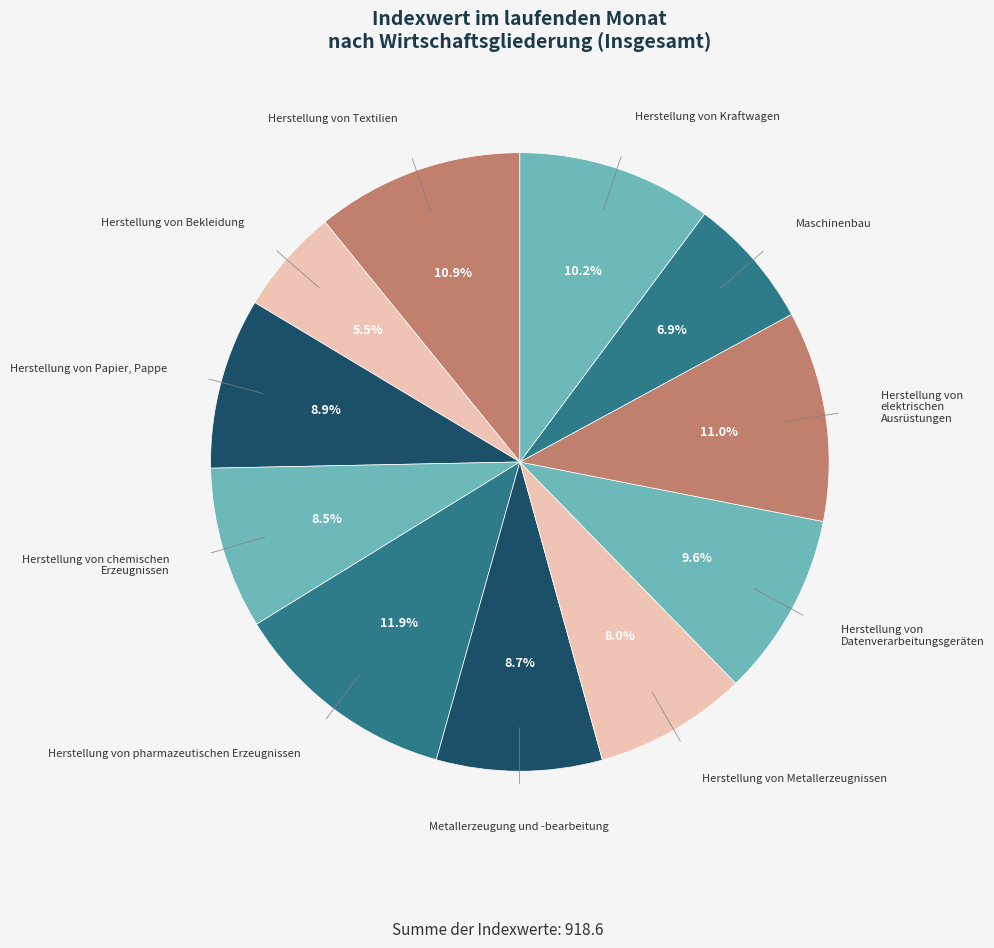

To the nearest percent, what is the difference between the largest and smallest slice percentages?

6%